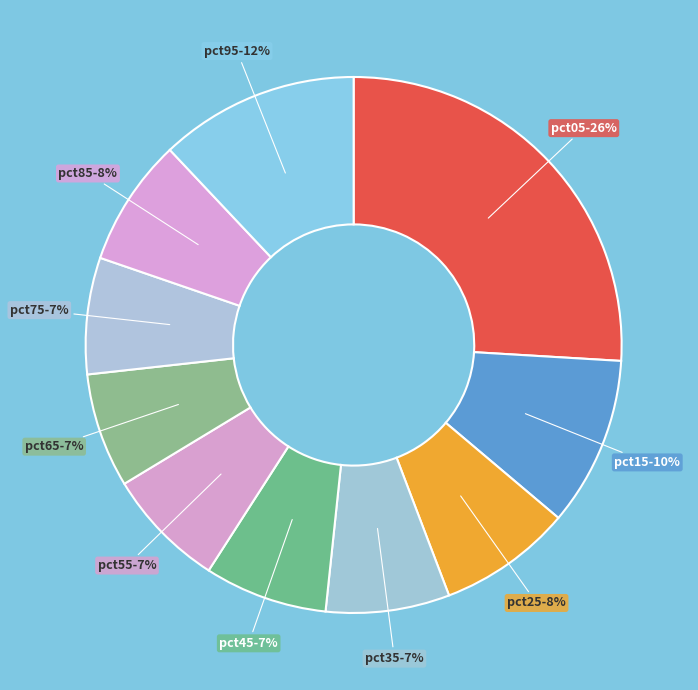

Does any single category account for the majority?

No